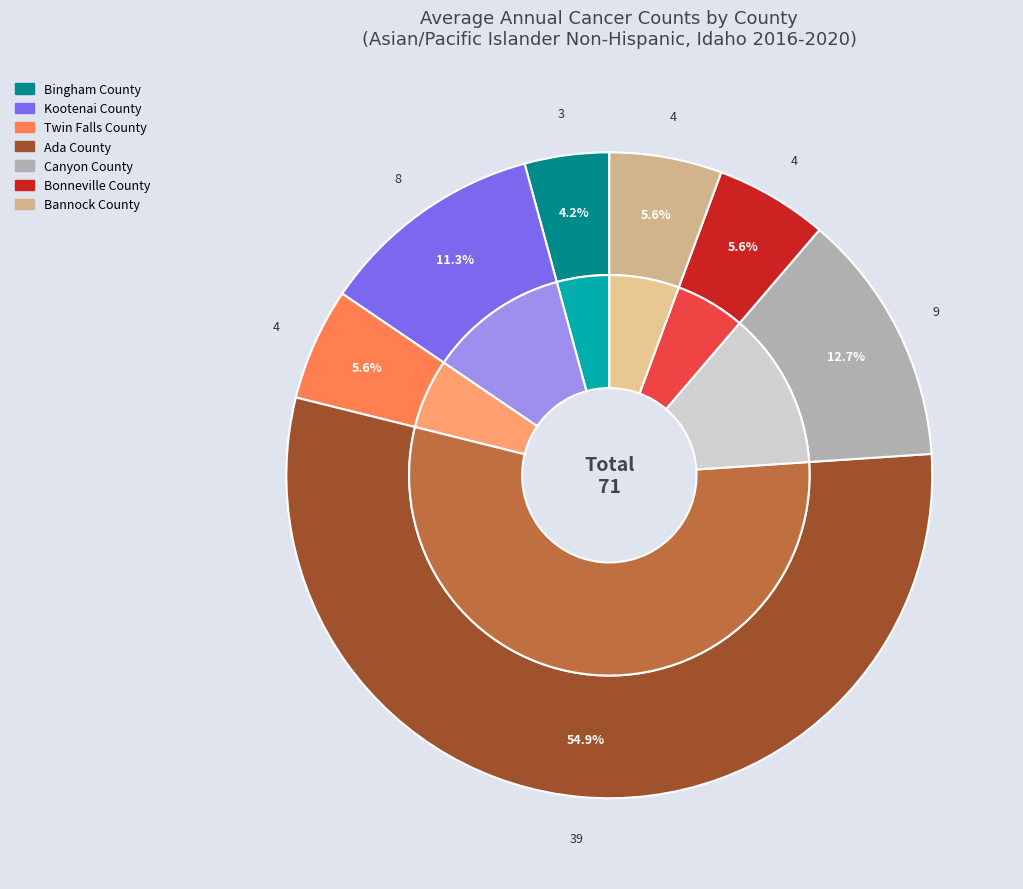

What is the change in value from Ada County to Bannock County?

-35